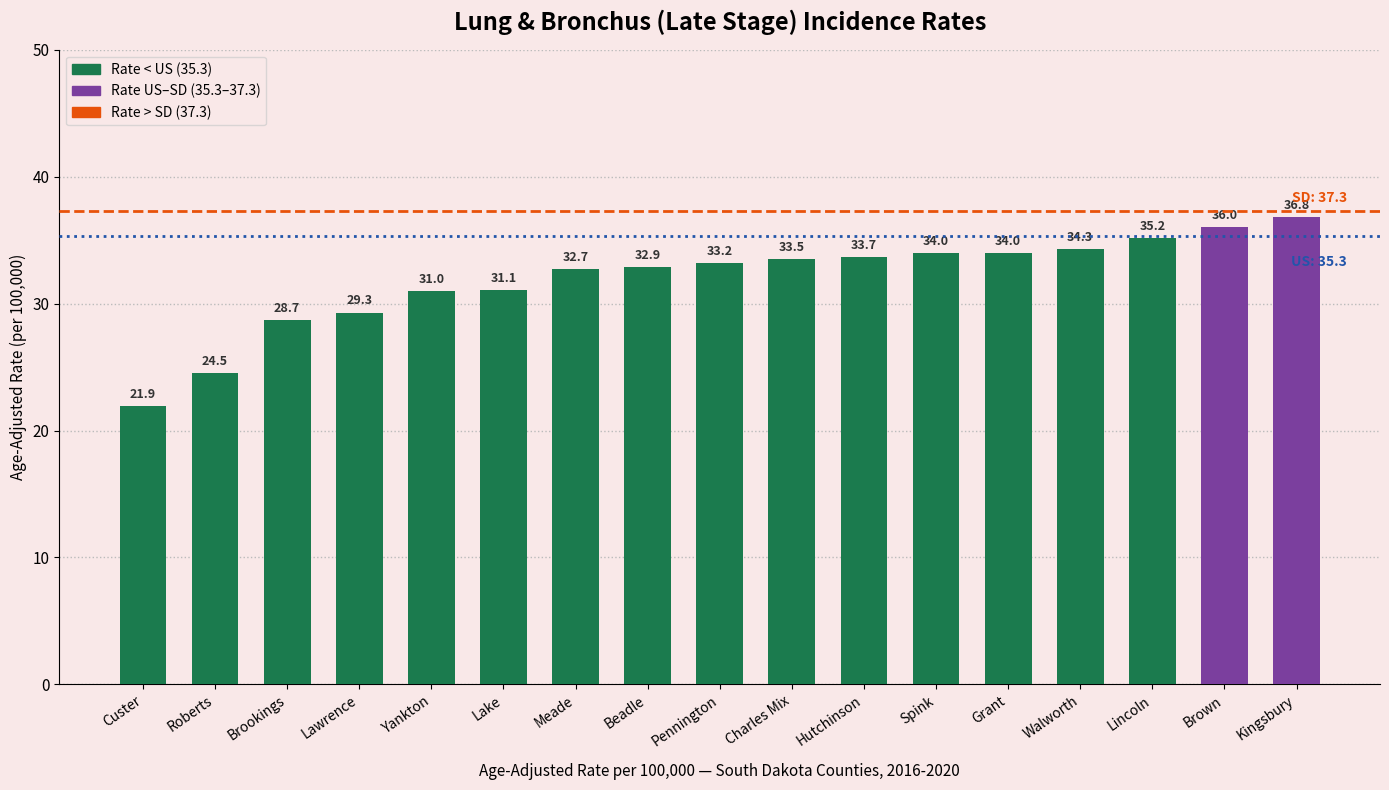

Does the chart contain stacked bars?

No